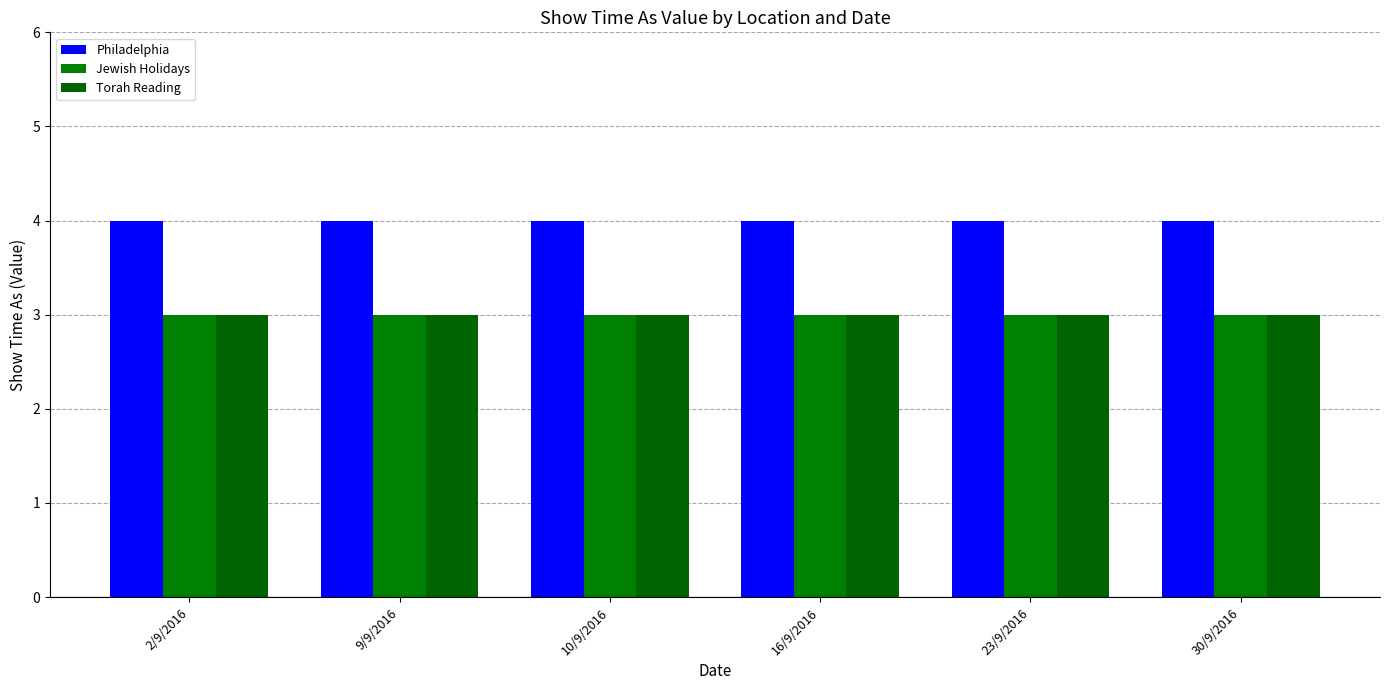

Rank the categories by Torah Reading value from lowest to highest.

2/9/2016, 9/9/2016, 10/9/2016, 16/9/2016, 23/9/2016, 30/9/2016